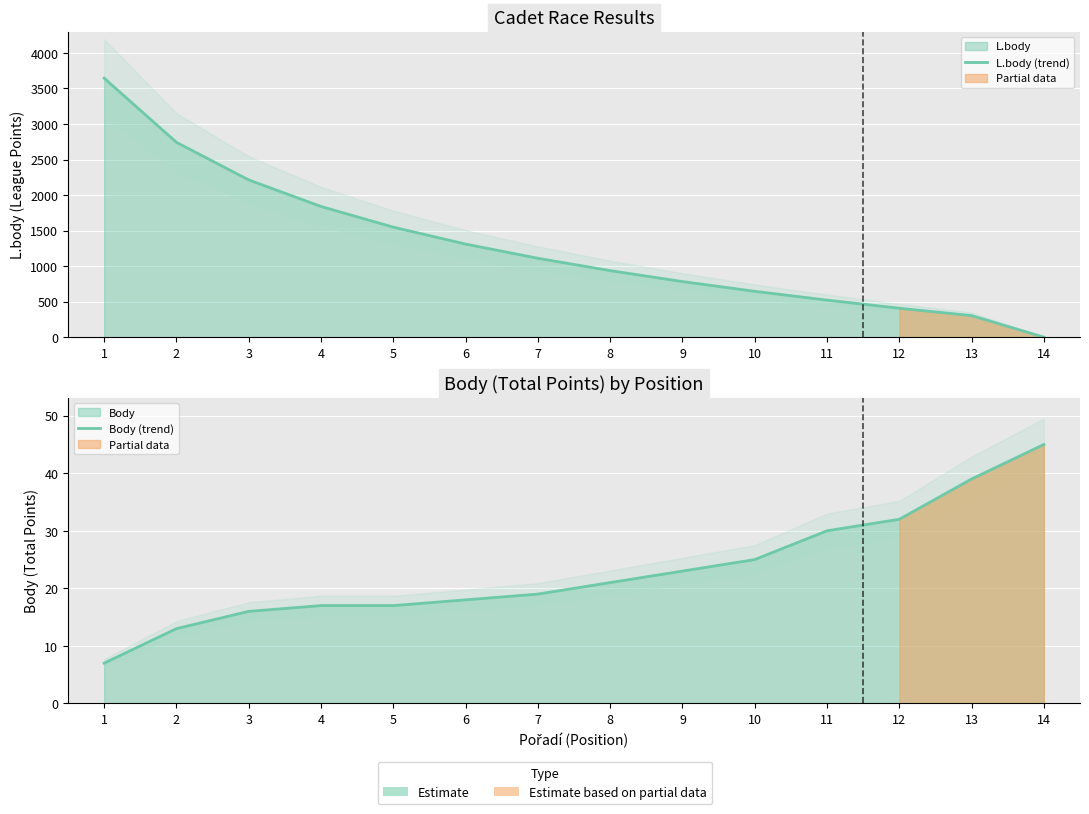

How many lines are shown in the chart?

2